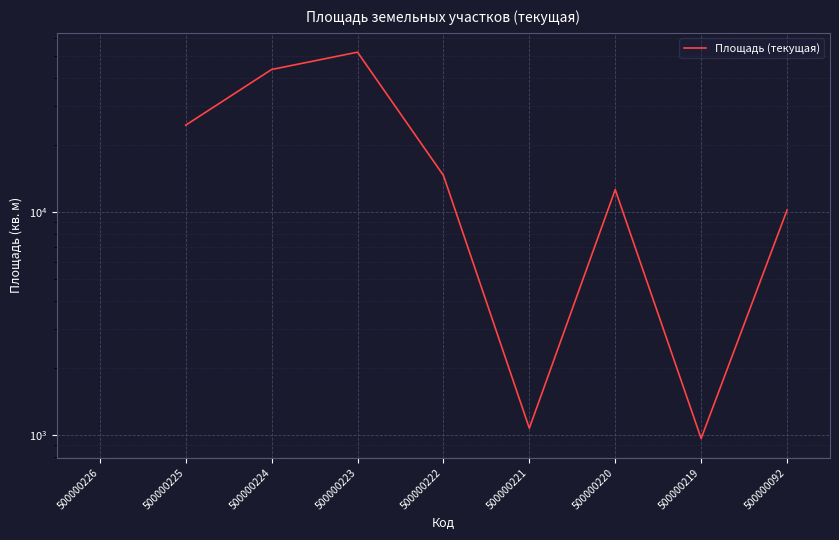

Which has a higher value, 500000222 or 500000223?

500000223